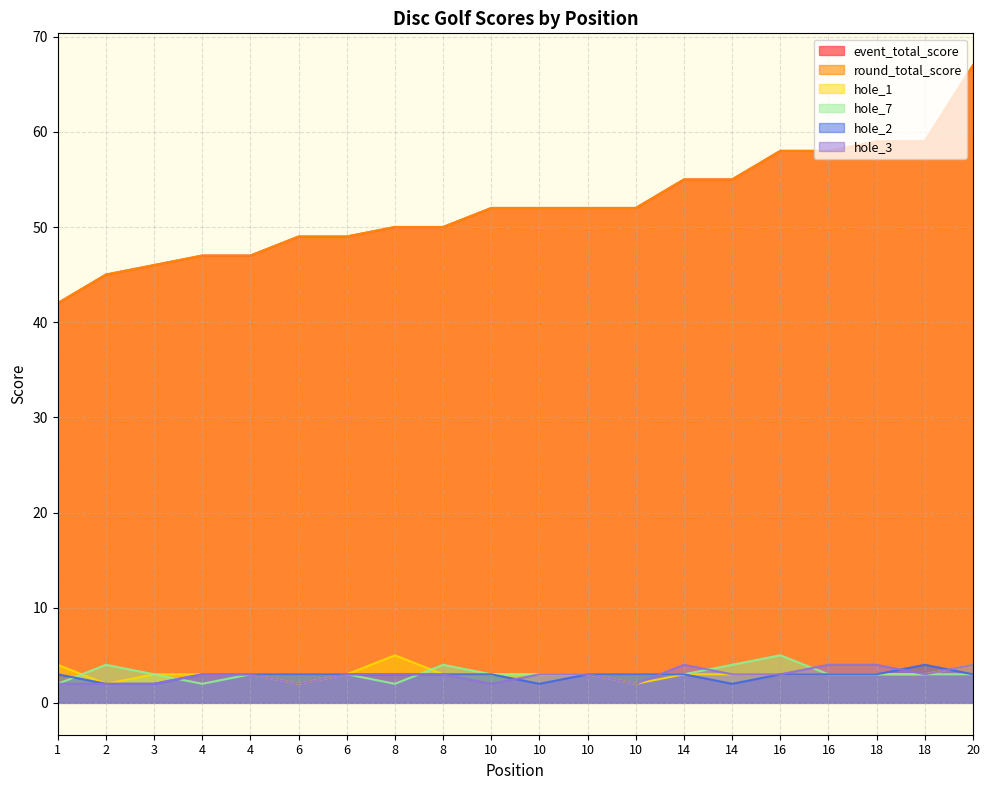

What is the minimum value for hole_3?

2